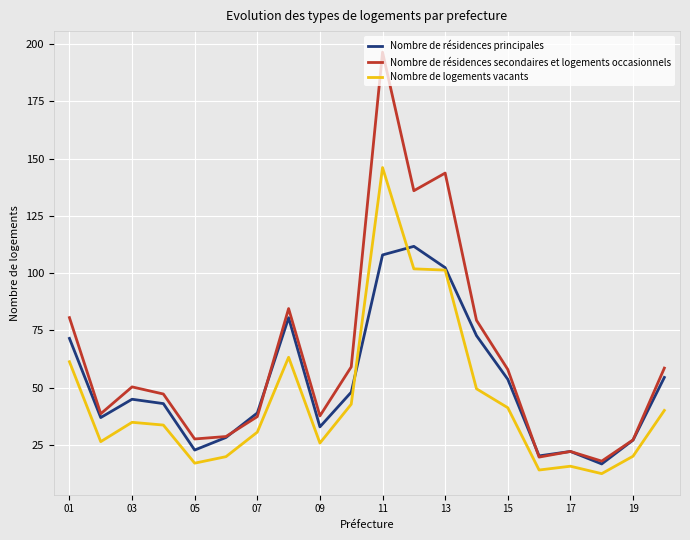

True or false: Nombre de résidences secondaires et logements occasionnels and Nombre de logements vacants cross at least once.

False